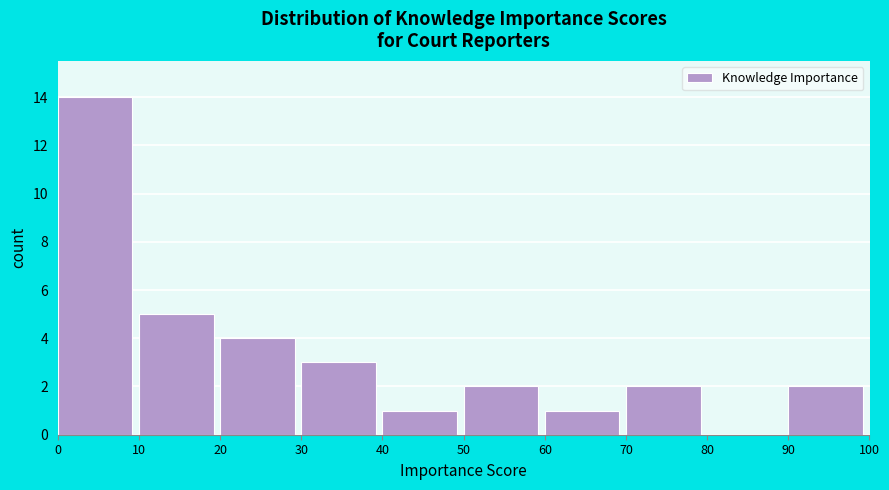

Over which range of the x-axis is the bar tallest?

0 to 10